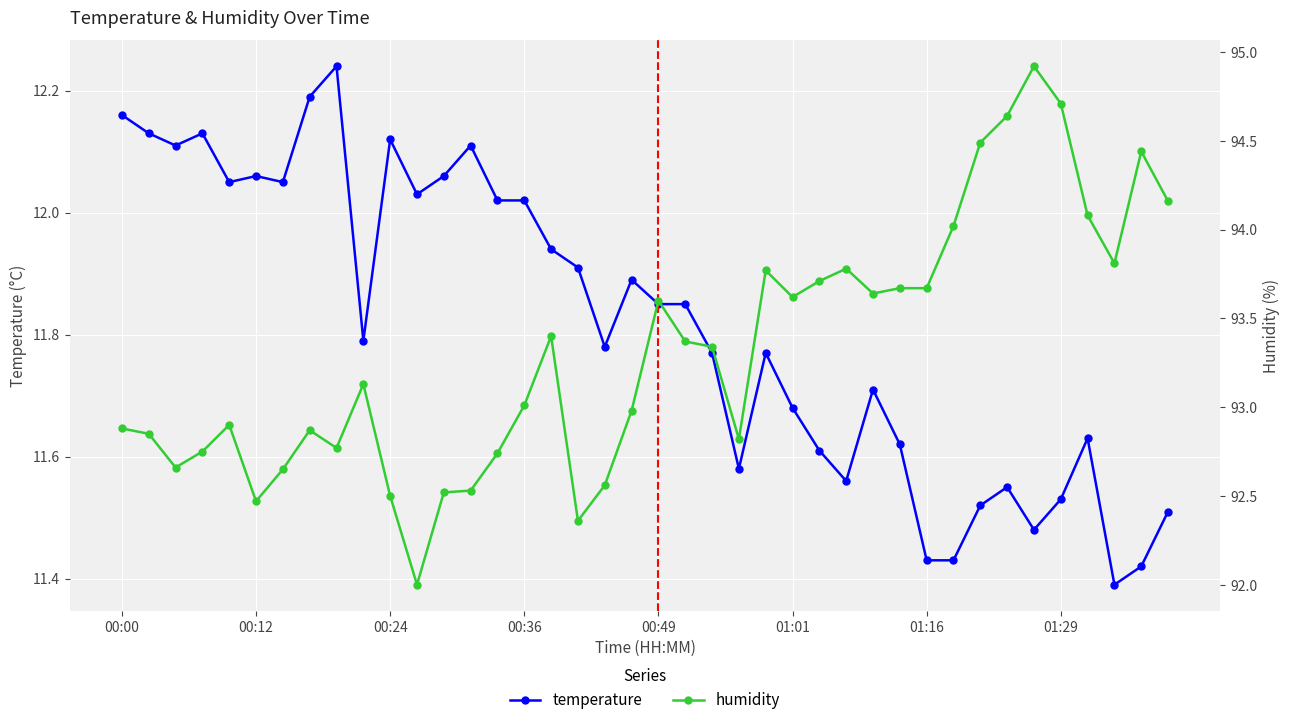

At how many categories does at least one series exceed 19?

40